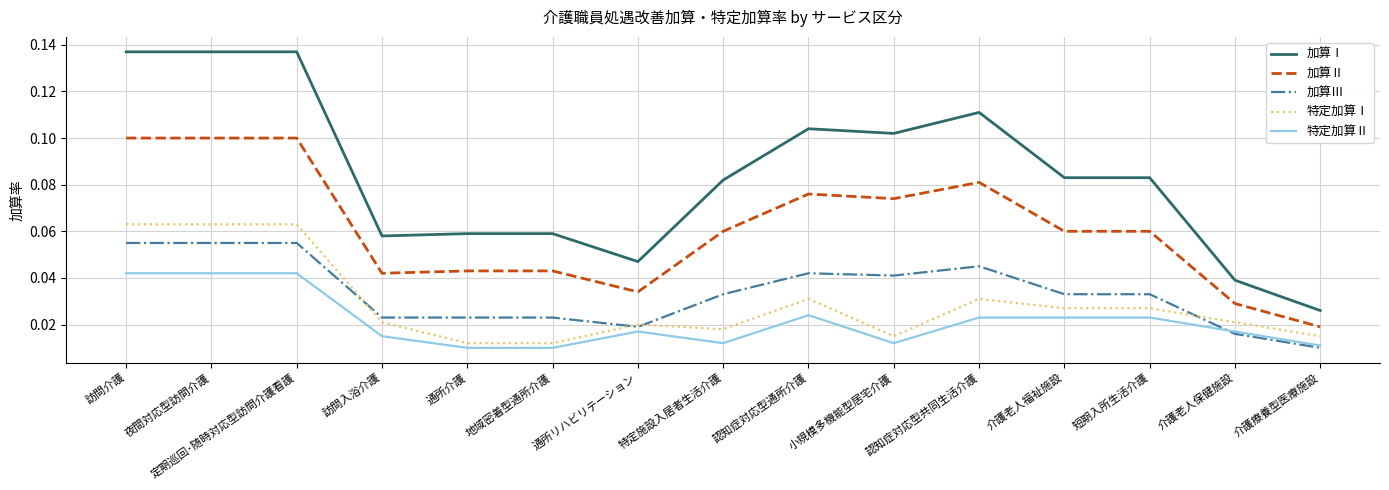

Which series has the largest total across all categories?

加算Ⅰ